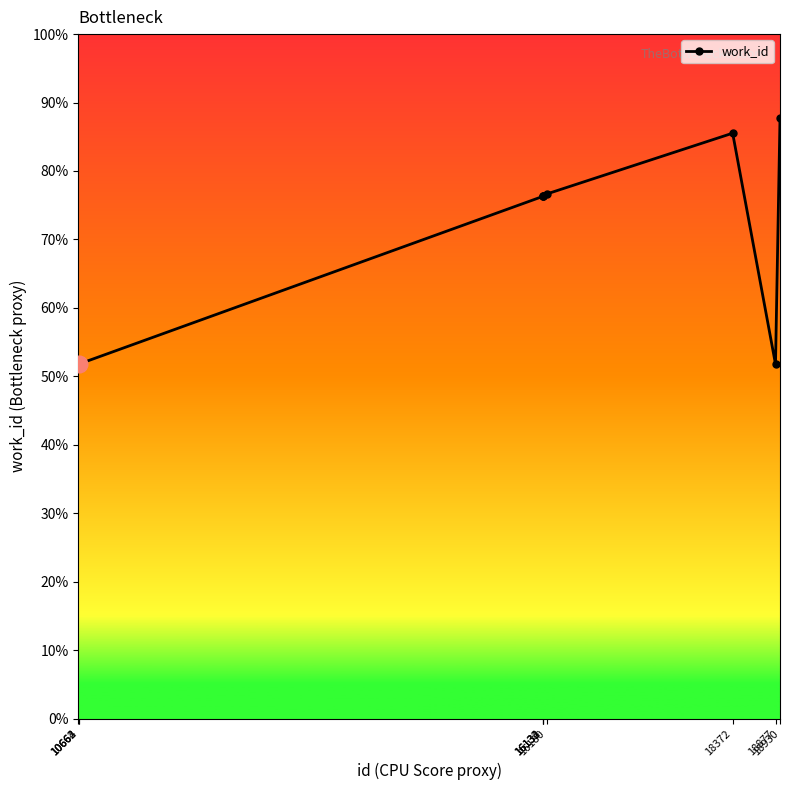

What is the change in value from 10662 to 18877?

-4